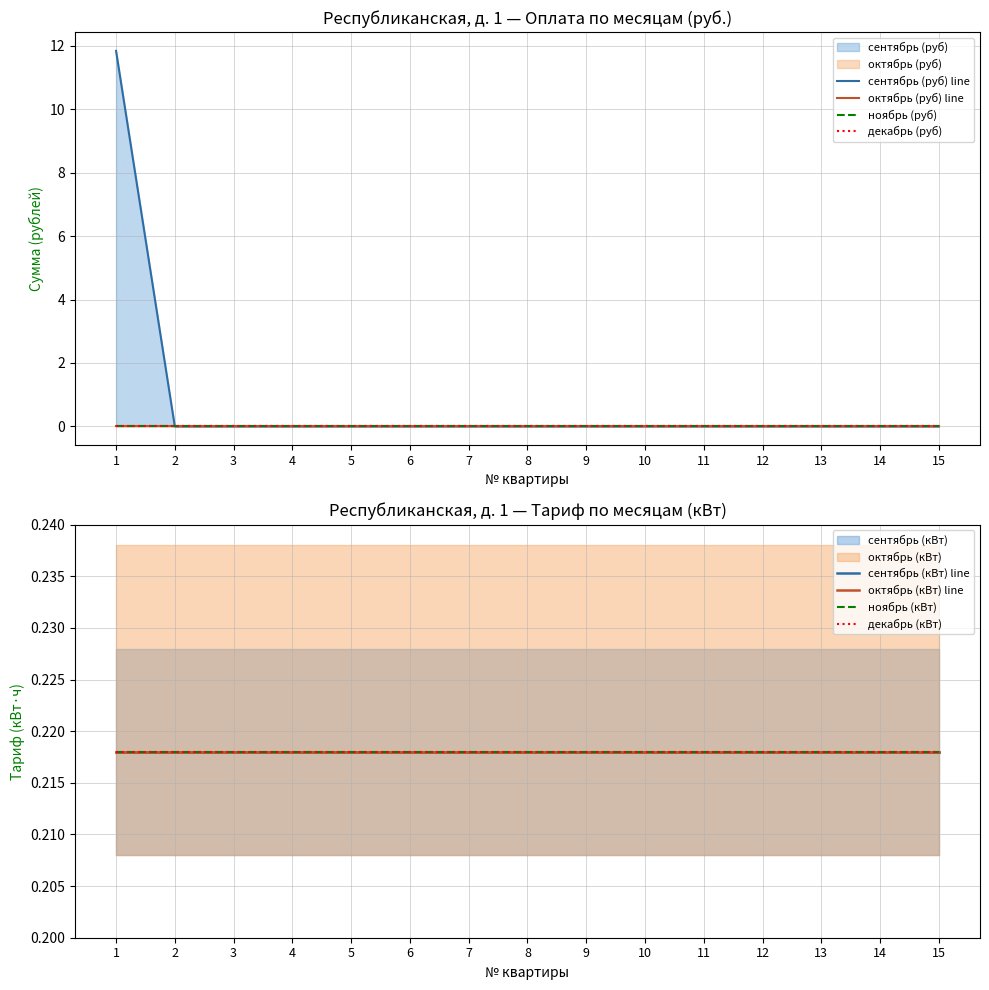

How many lines are shown in the chart?

4